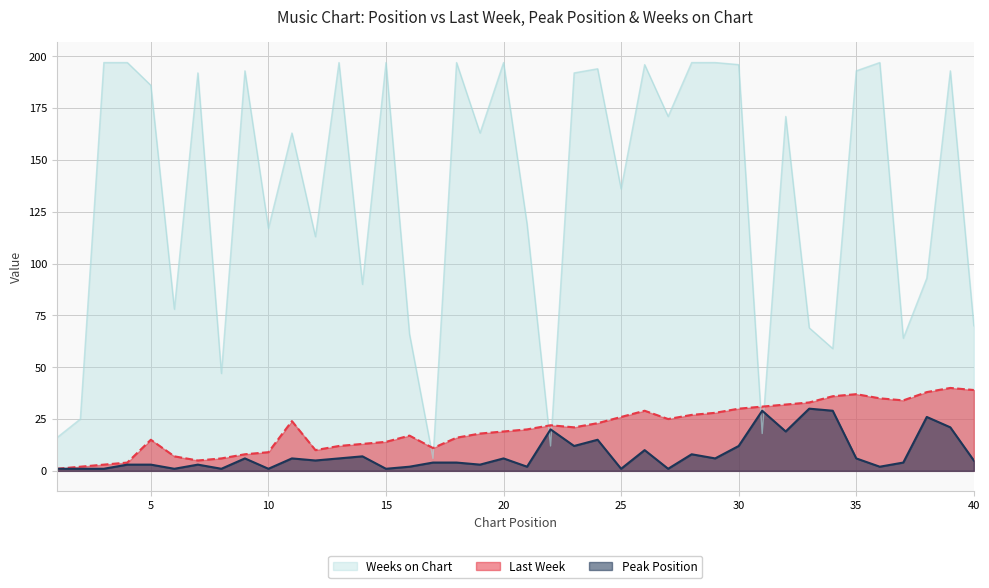

Between 29 and 16, which is larger?

29